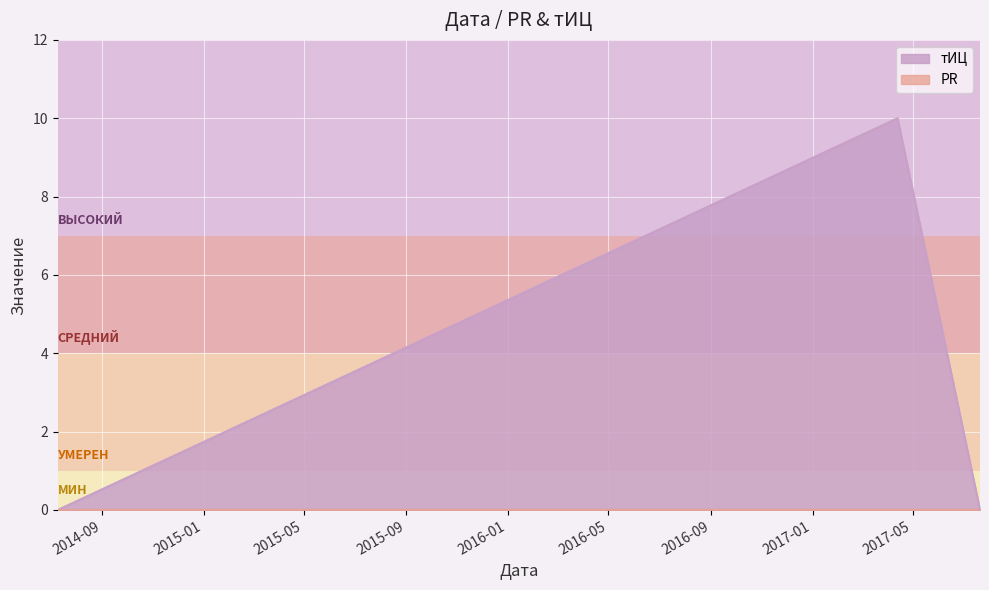

List the labels in order of value, smallest first.

2014-07-10, 2017-07-21, 2017-04-13